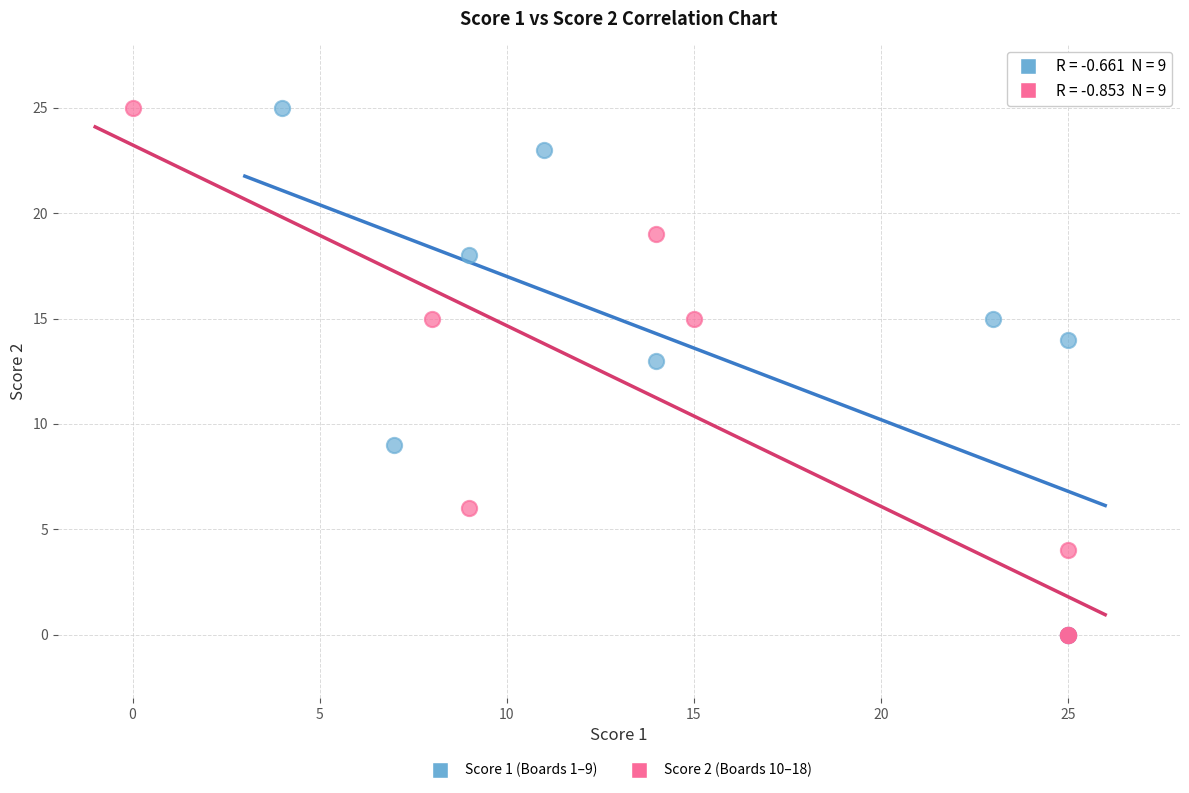

What are all the series names shown in the legend?

Score 1 (Boards 1–9), Score 2 (Boards 10–18)